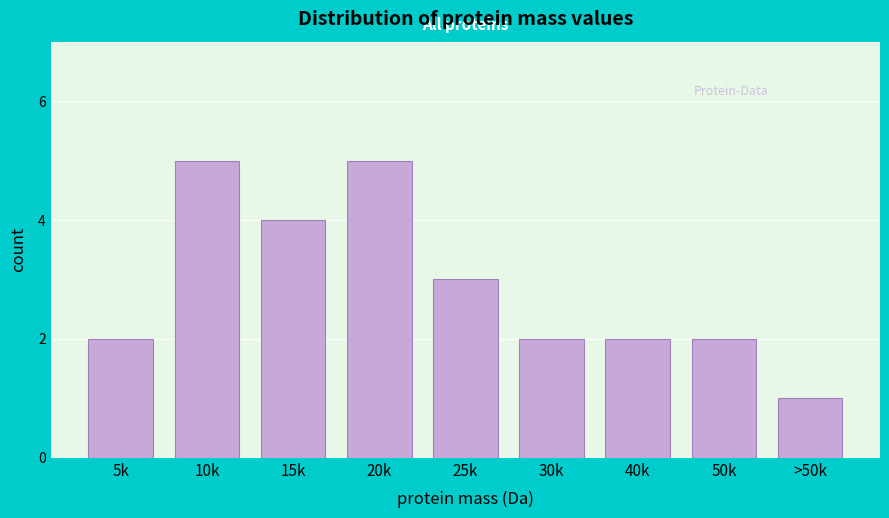

Reading left to right, extract all data points from this chart.

2	5	4	5	3	2	2	2	1